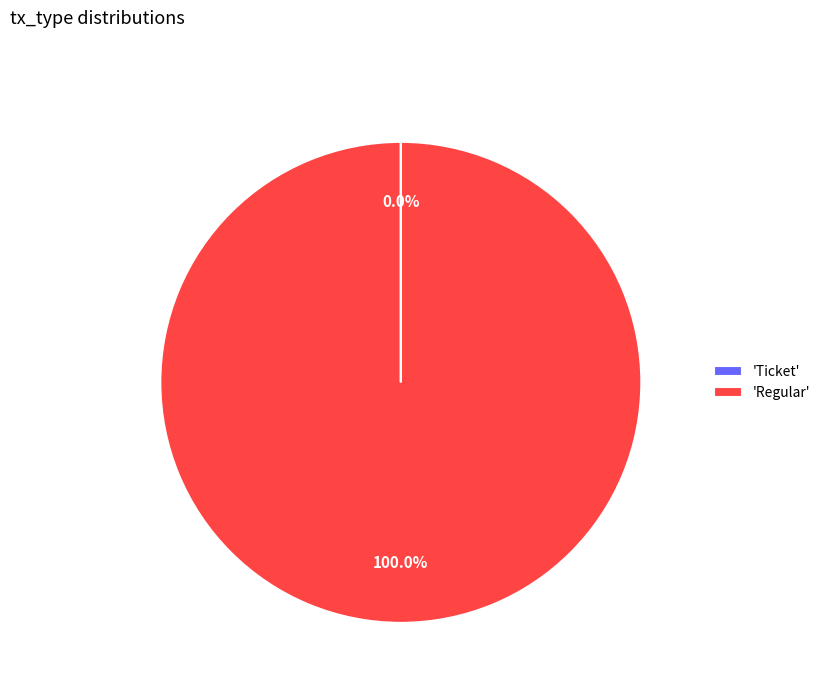

To the nearest percent, what is the difference between the largest and smallest slice percentages?

100%